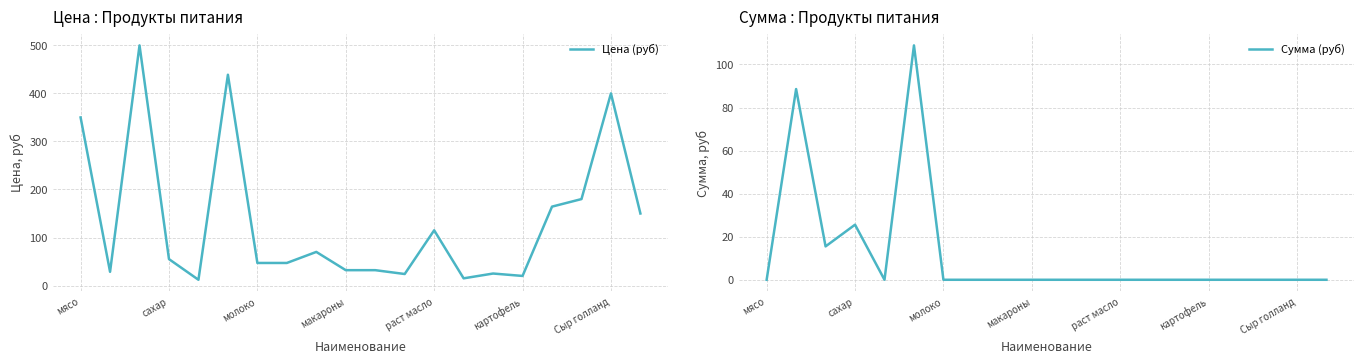

How many positive values does the Сумма (руб) series have?

4